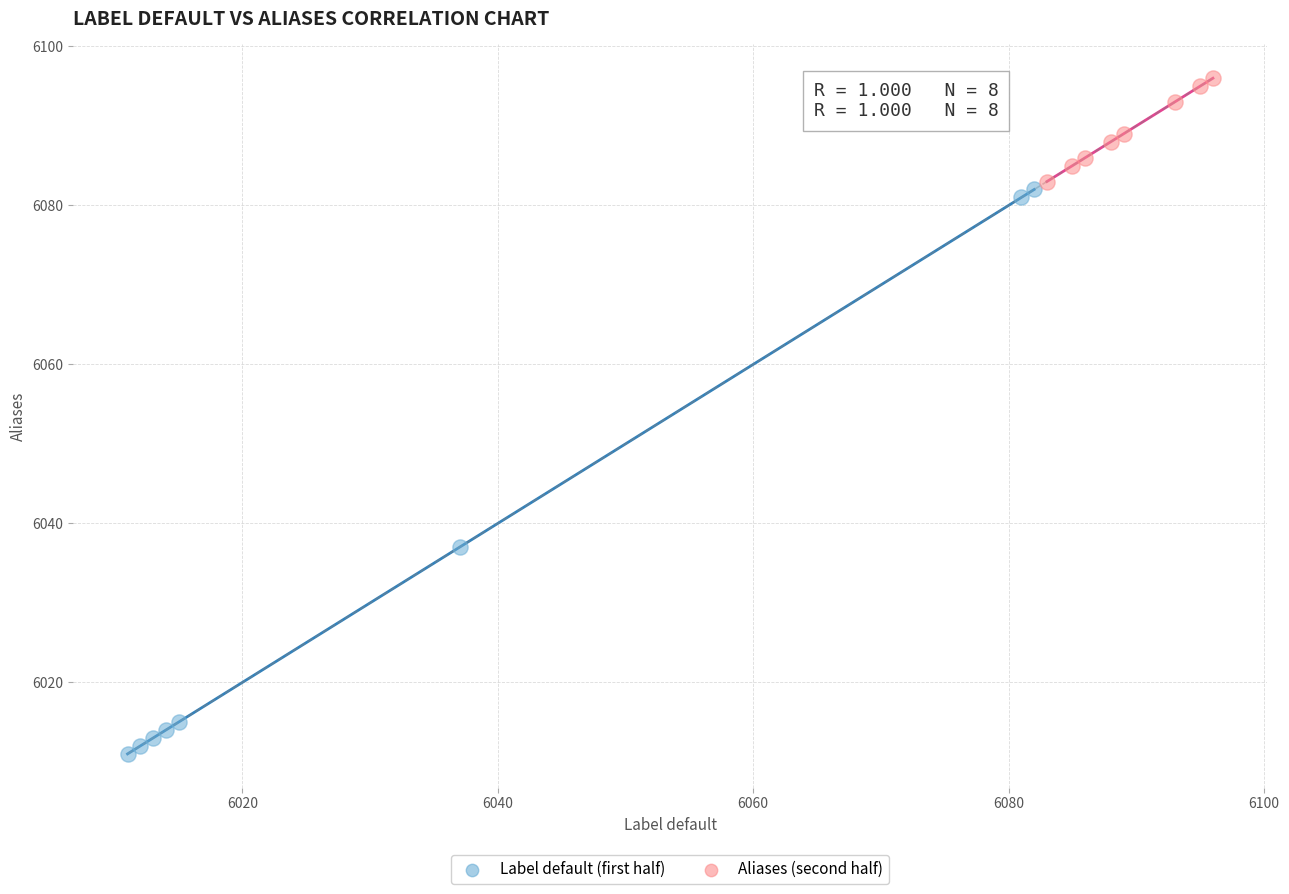

Which series reaches the minimum Y coordinate?

Label default (first half)